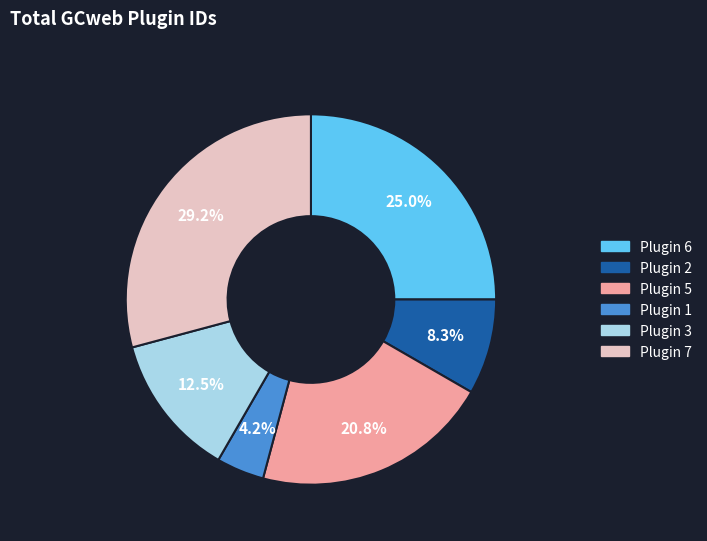

Does any single category account for the majority?

No